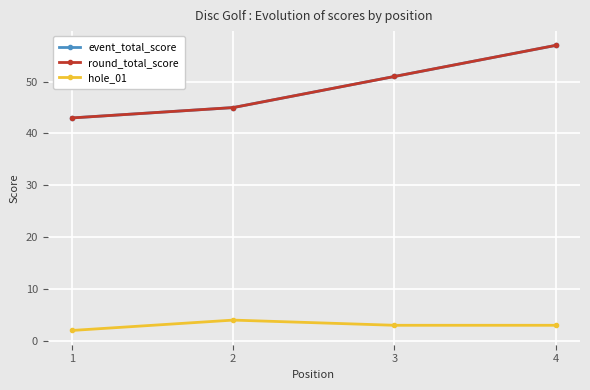

The hole_01 series shows 4 at 2. True or false?

True